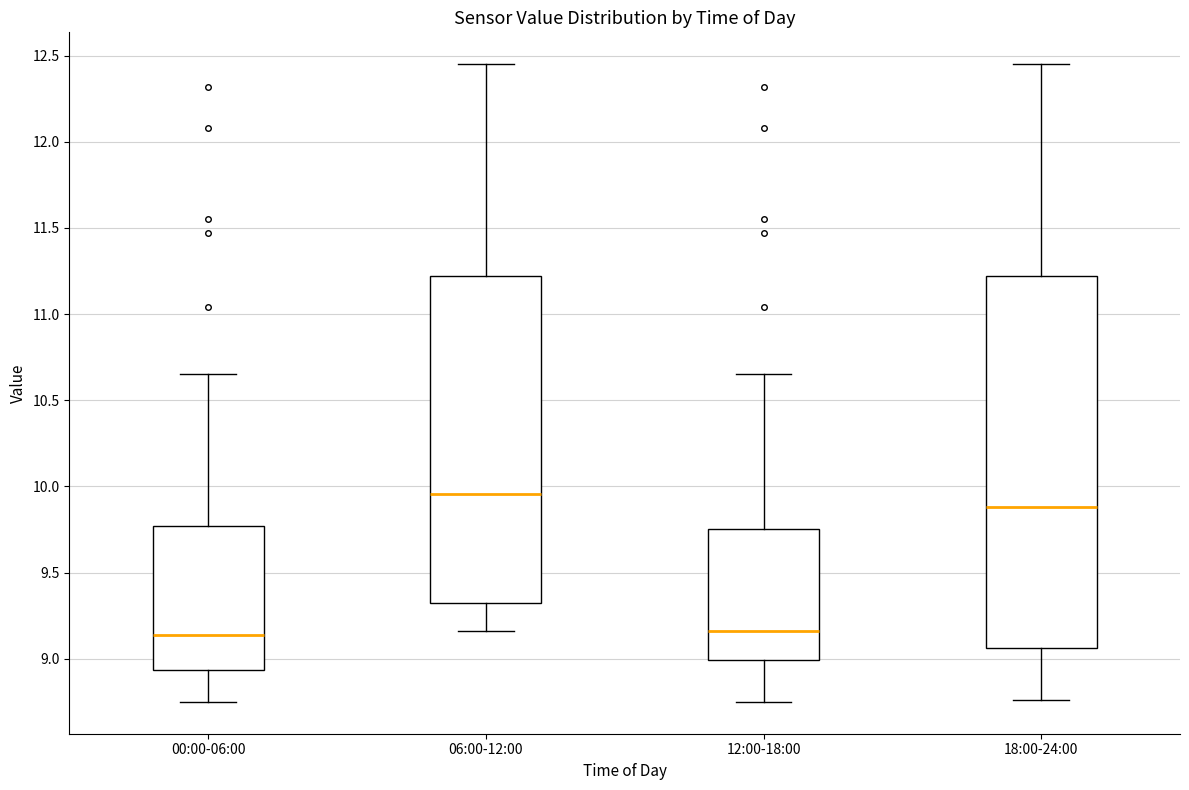

Reading left to right, read every box against the y-axis: the position of its median line, the range the box covers, and the ends of its whiskers. The values are not printed on the chart, so give them approximately, as read against the axis.

00:00-06:00: median 9.15, box 8.95 to 9.75, whiskers 8.75 to 10.65
06:00-12:00: median 9.95, box 9.35 to 11.20, whiskers 9.15 to 12.45
12:00-18:00: median 9.15, box 9.00 to 9.75, whiskers 8.75 to 10.65
18:00-24:00: median 9.90, box 9.05 to 11.20, whiskers 8.75 to 12.45